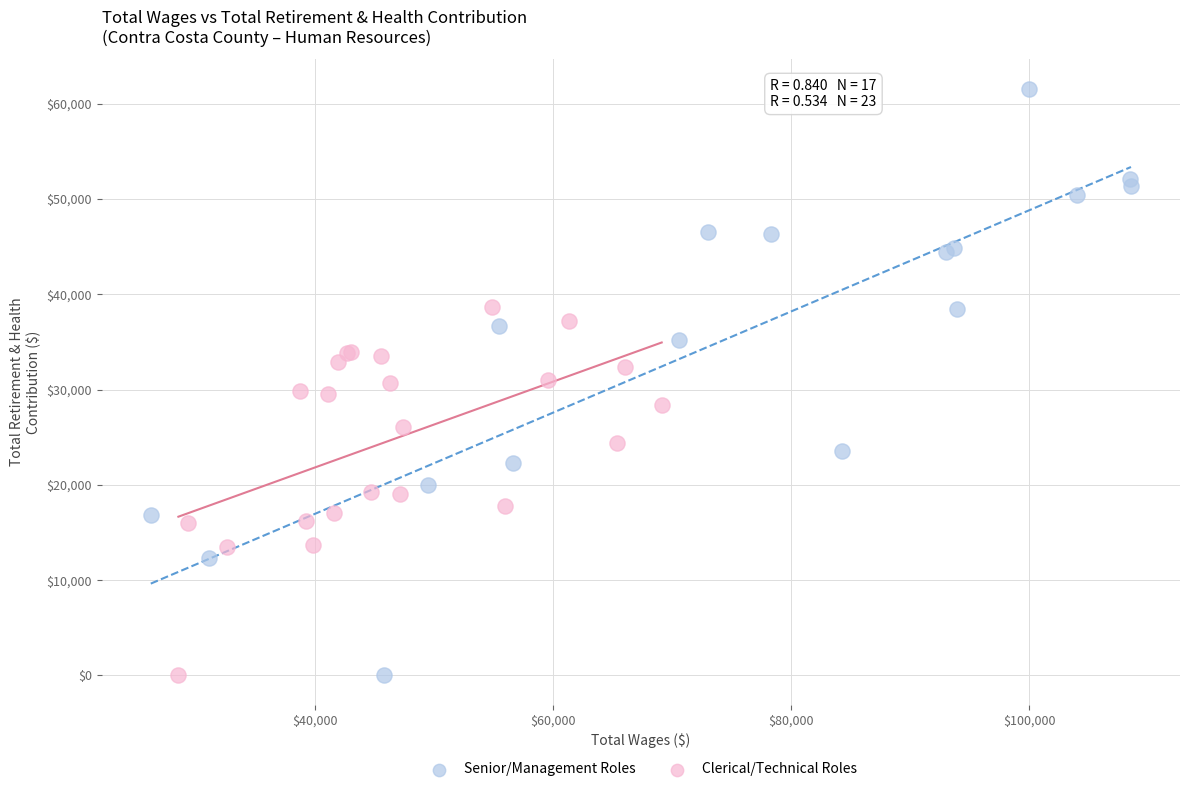

Which series reaches the maximum Y coordinate?

Senior/Management Roles